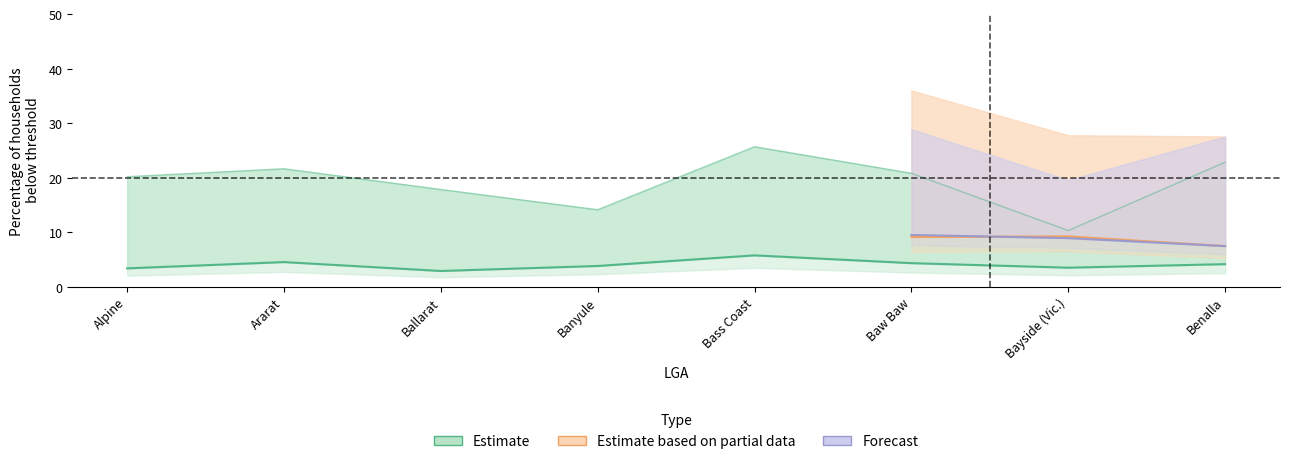

True or false: pct_lt300 has a value of 3.3 at Alpine.

True